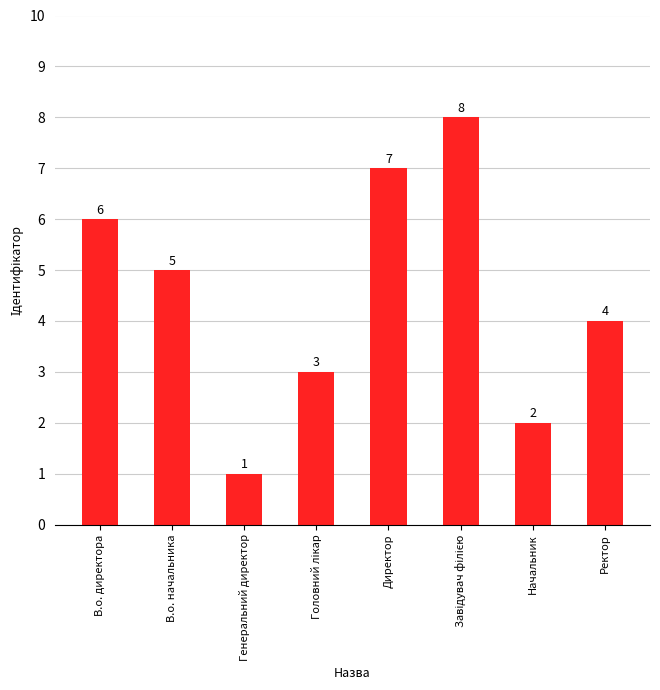

What is the ratio of the value at Начальник to the value at В.о. начальника?

0.4